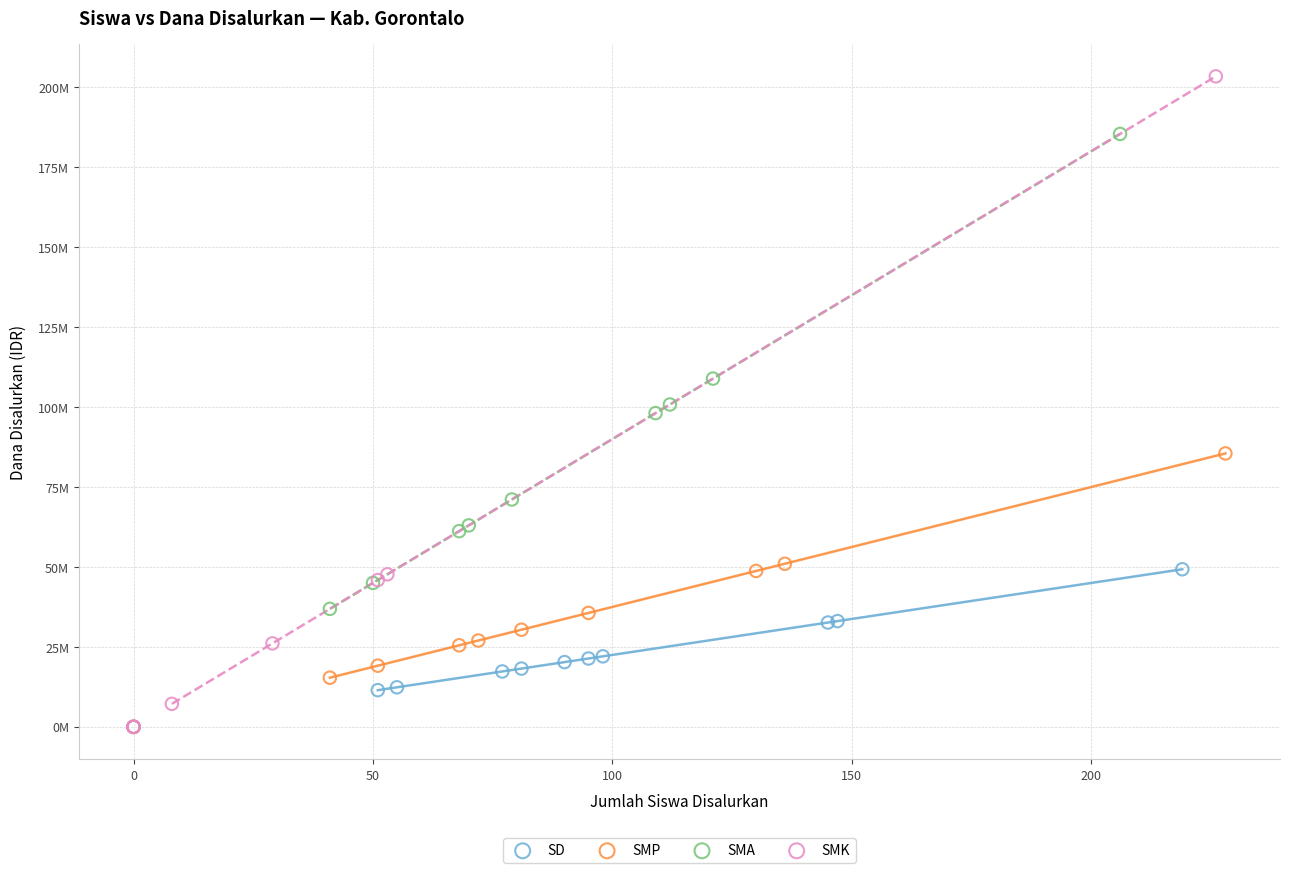

Which series reaches the maximum Y coordinate?

SMK